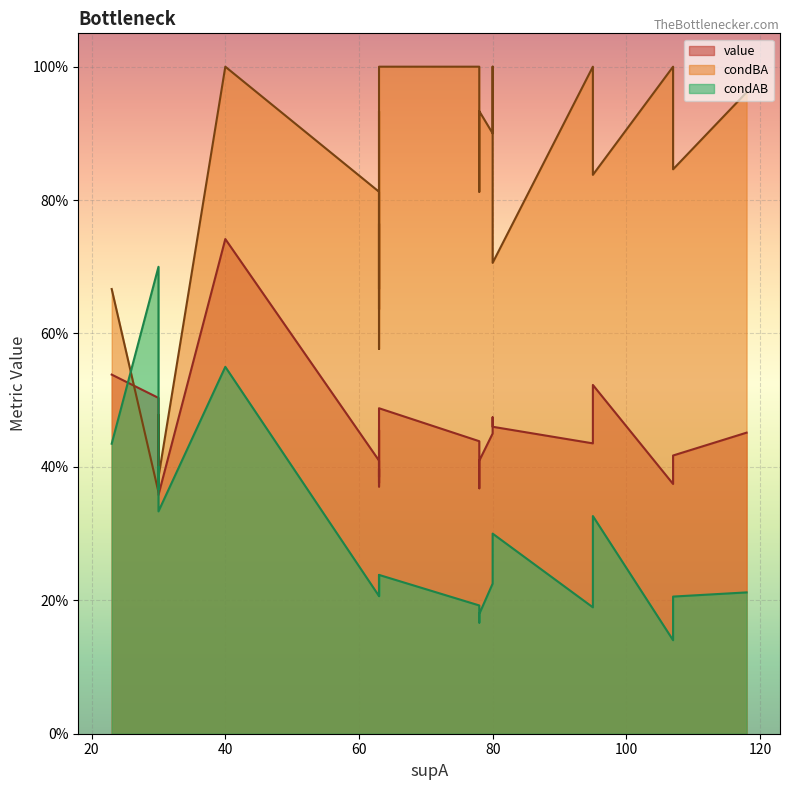

How many condAB values are between 0 and 1?

27